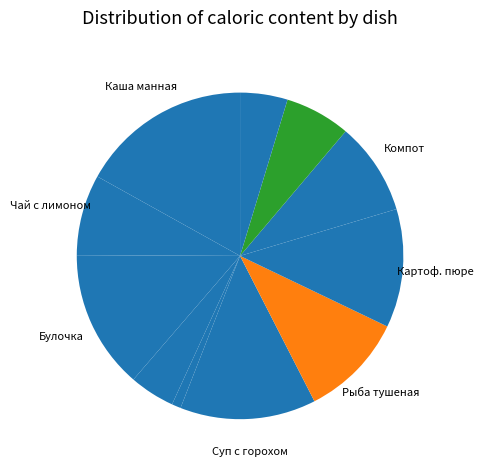

How many segments does this pie chart have?

11